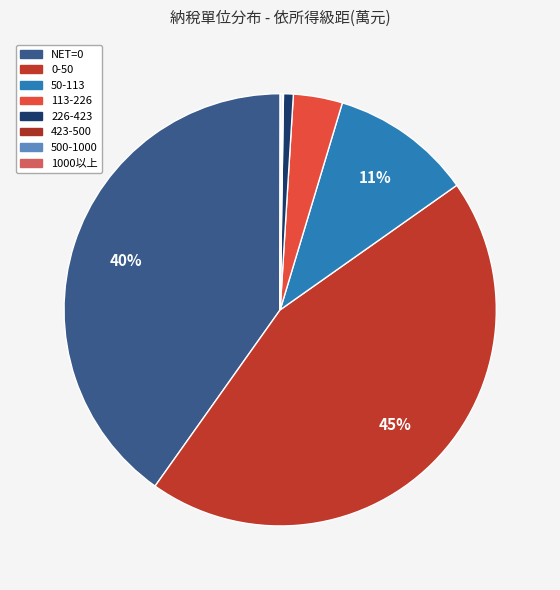

Count the number of slices in the pie.

8